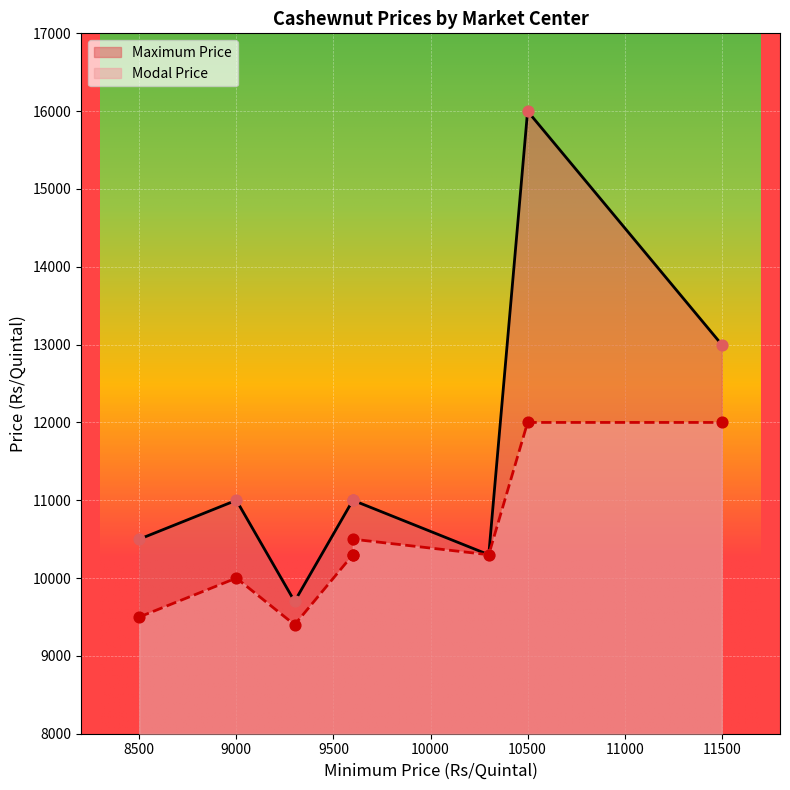

Which series reaches the maximum Y coordinate?

Maximum Price